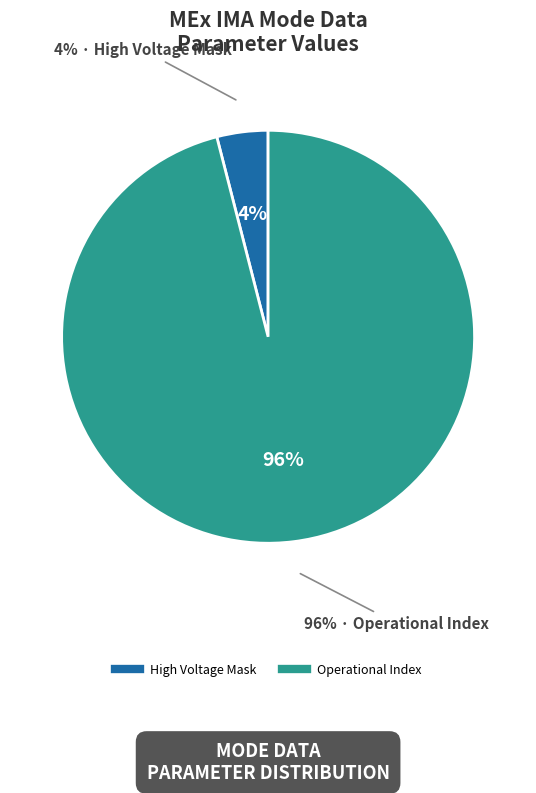

Is it true that Energy Cycle Mode is 1% of the pie?

False